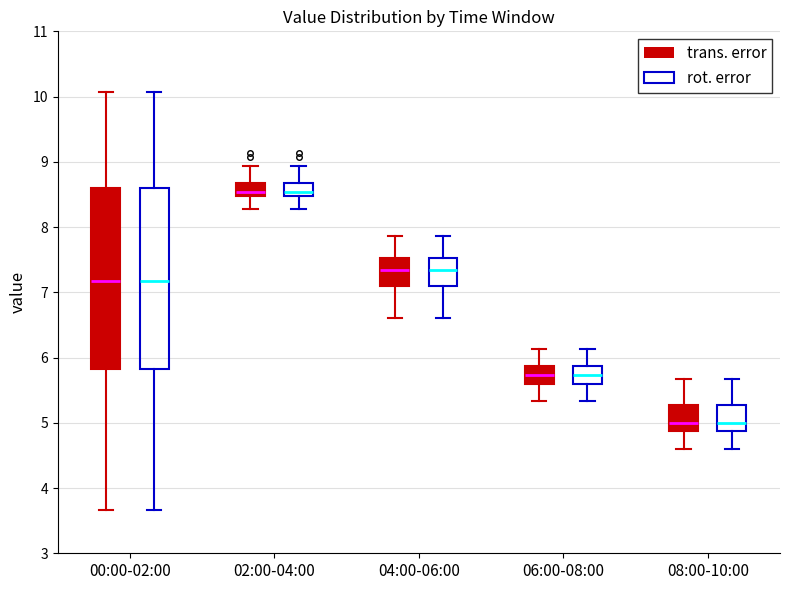

Where does the lower whisker of the box for 04:00-06:00 (rot. error) end on the y-axis? The values are not printed on the chart, so give them approximately, as read against the axis.

6.6